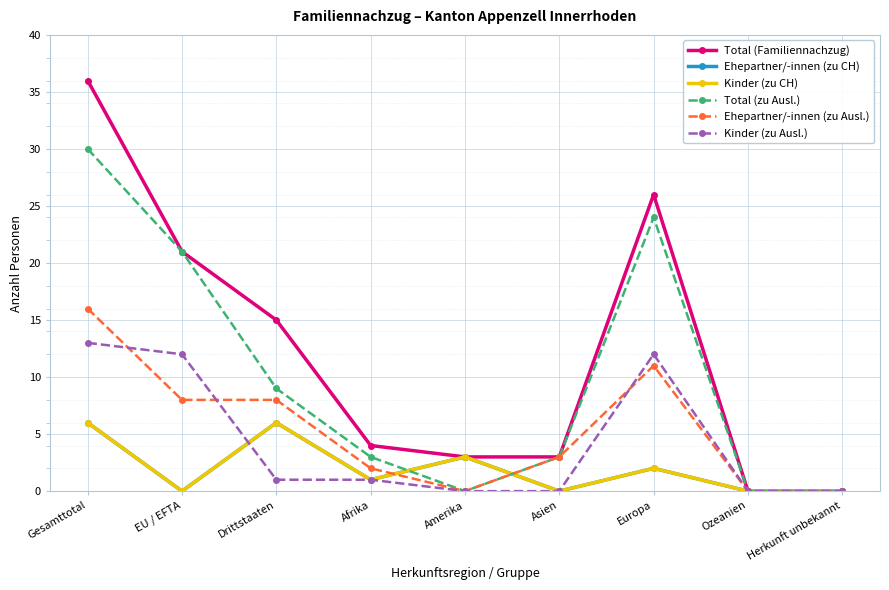

What is the difference between the maximum and minimum values in the Ehepartner/-innen (zu Ausl.) series?

16